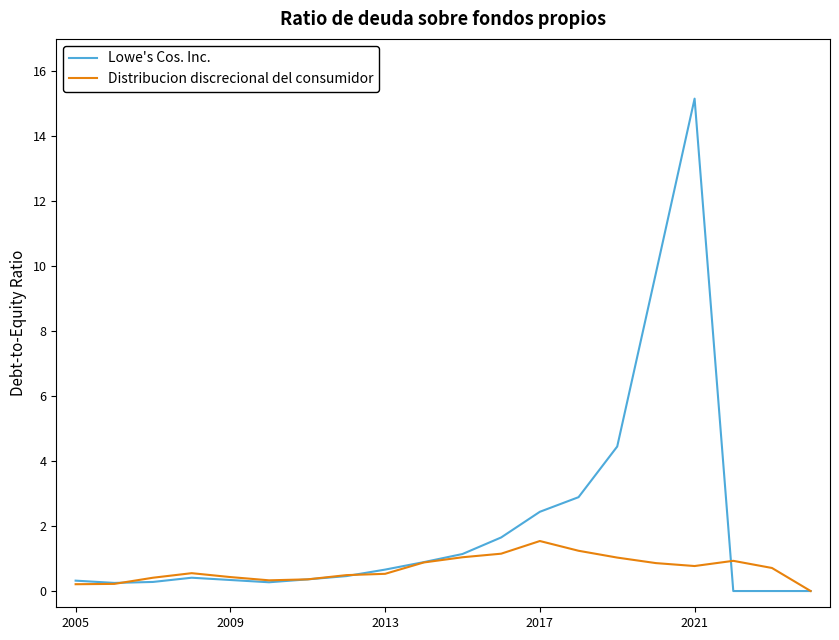

True or false: Lowe's Cos. Inc. has more than 1 interior local peaks.

True